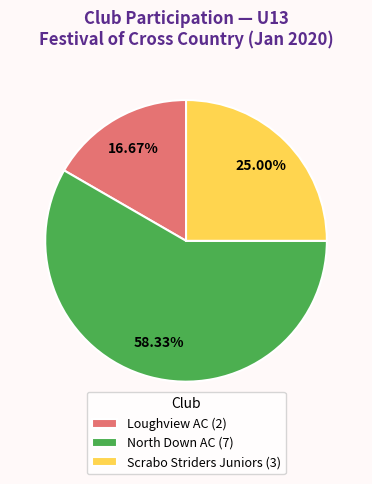

Rank the categories by value from highest to lowest.

North Down AC (7), Scrabo Striders Juniors (3), Loughview AC (2)